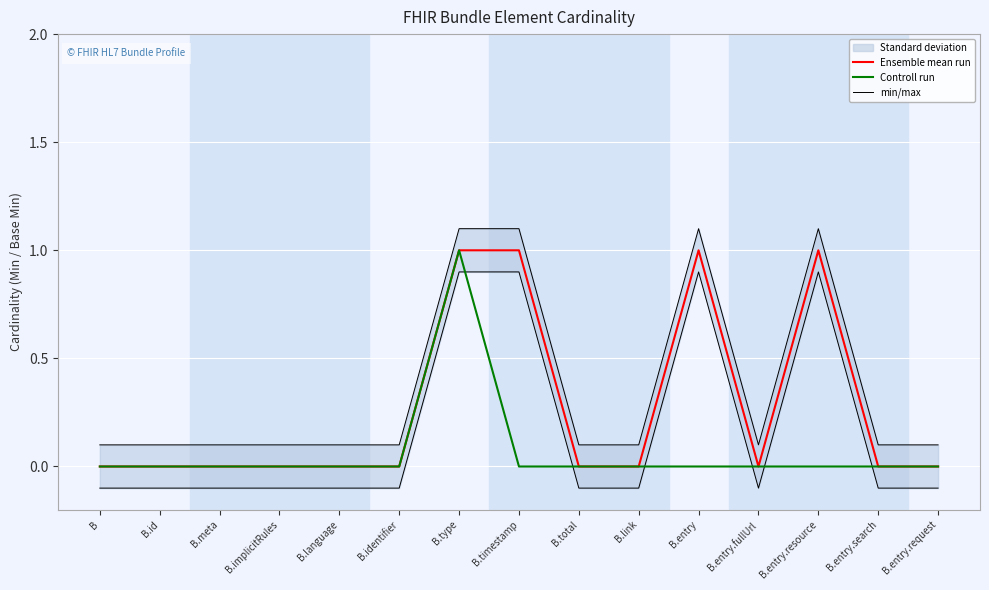

Is the value of Controll run at B.type greater than the value of min/max at B.entry.request?

Yes